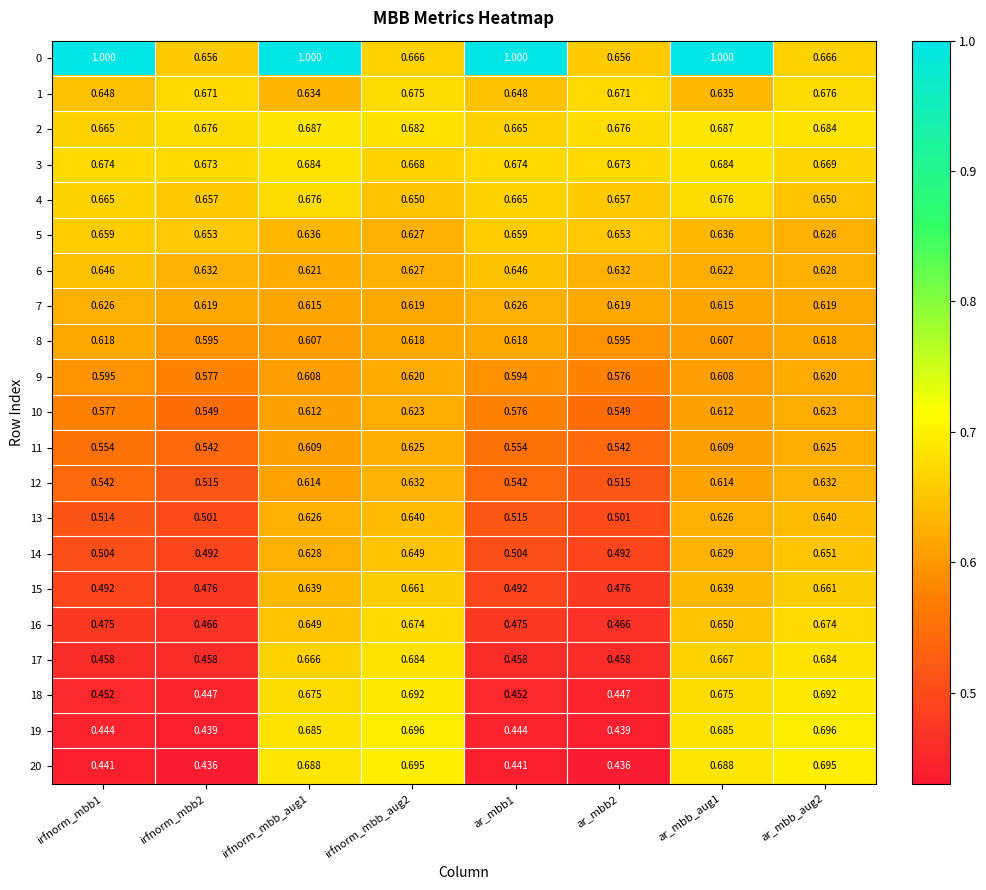

Is the value of 14 at irfnorm_mbb2 greater than the value of 2 at ar_mbb_aug1?

No